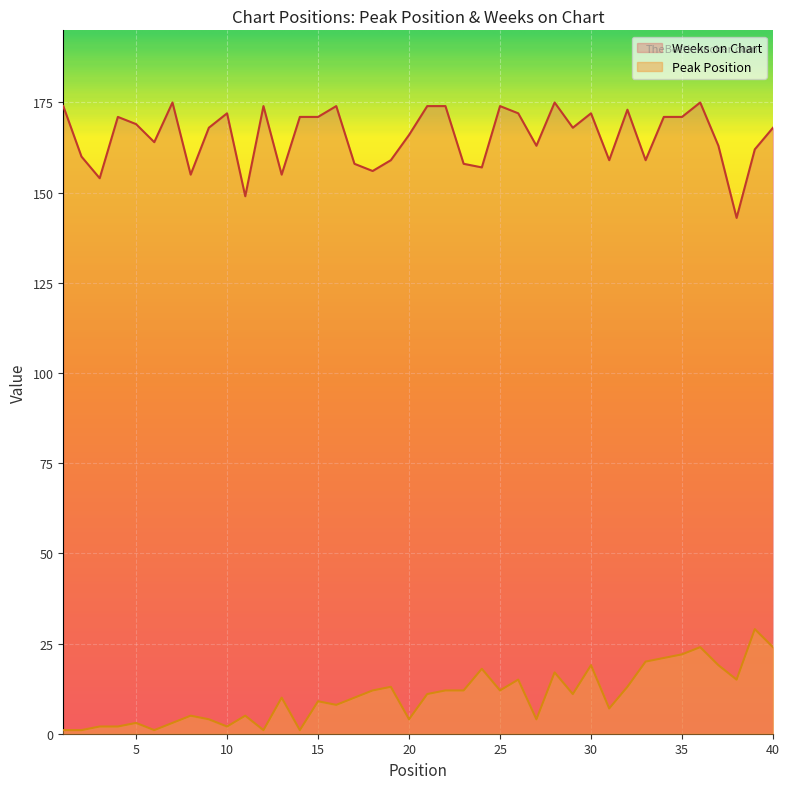

Which series has the largest total across all categories?

Weeks on Chart